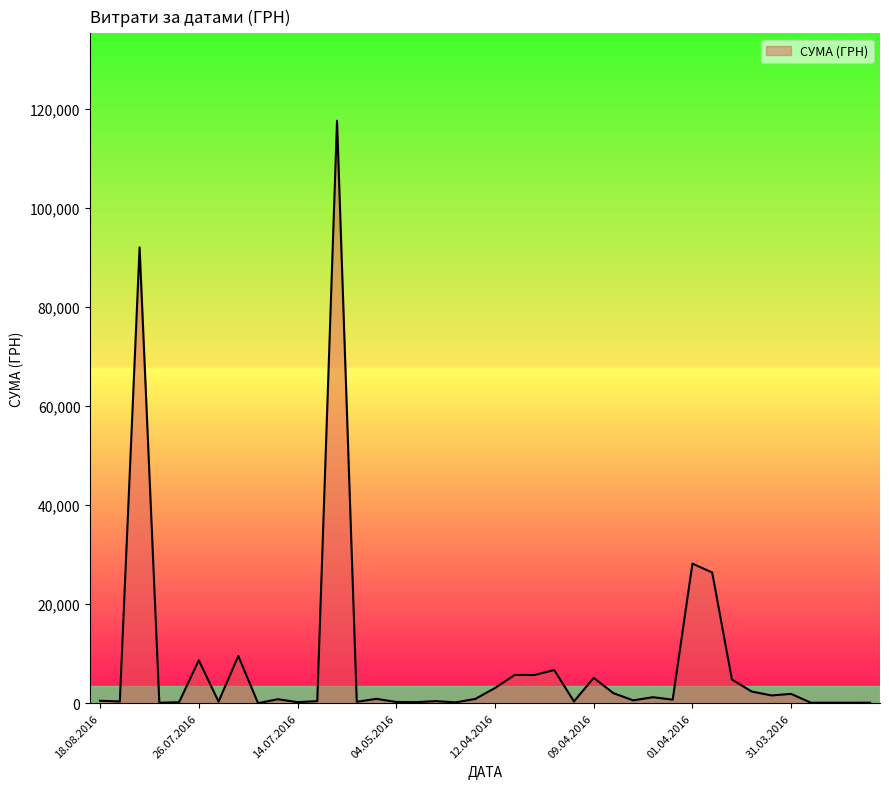

True or false: the data has more than 0 interior local peaks.

True